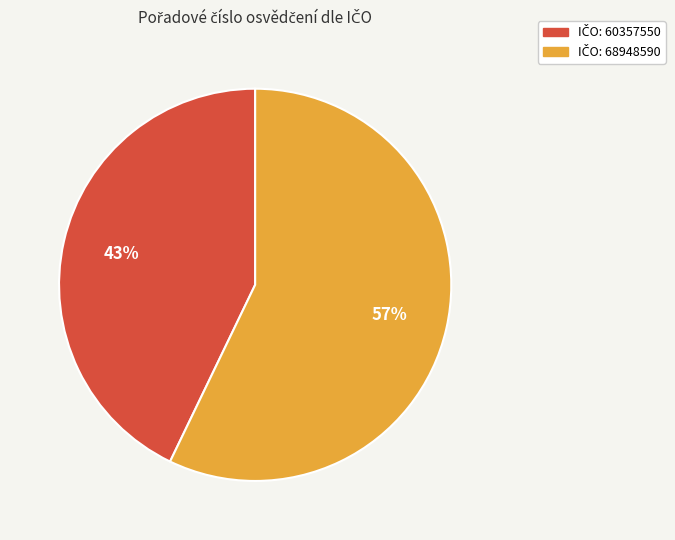

To the nearest percent, what is the average slice percentage?

50%